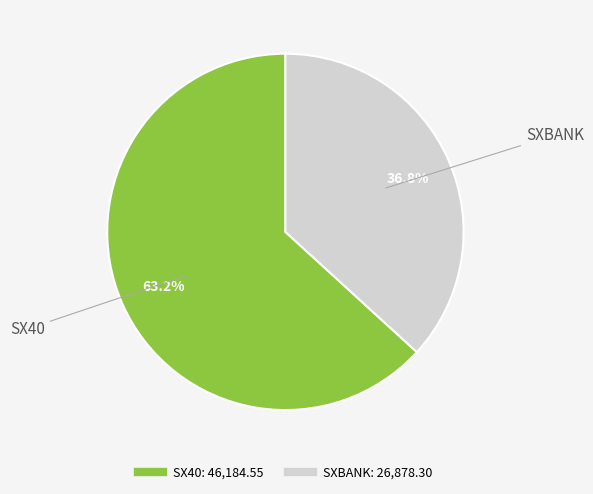

Rank the categories by value from highest to lowest.

SX40, SXBANK